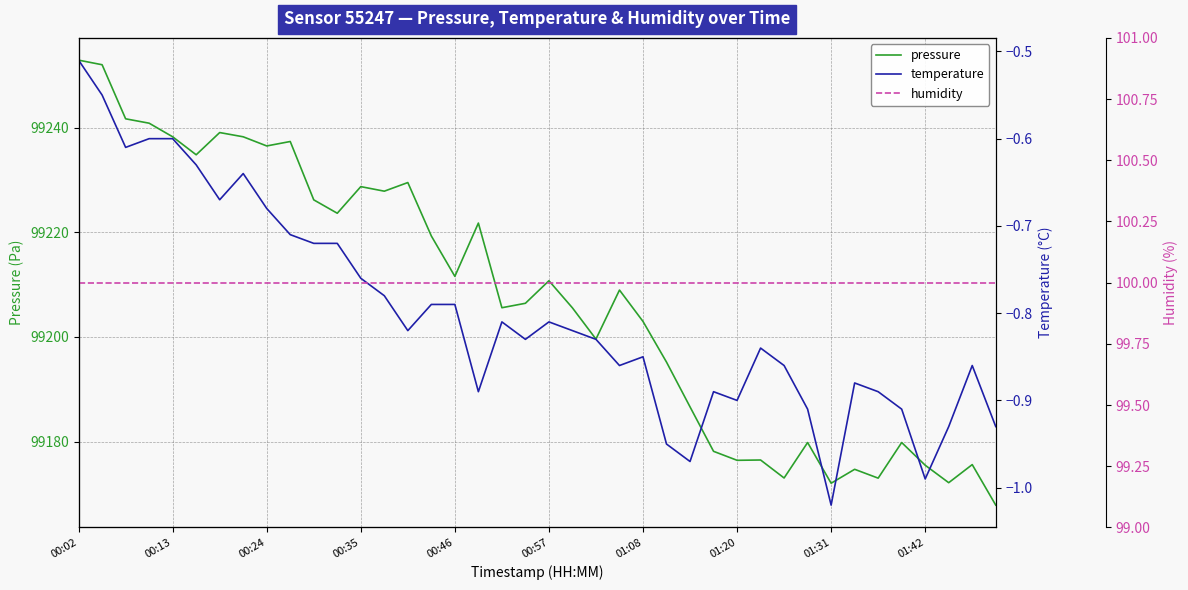

What is the sum of all humidity values?

4000.0